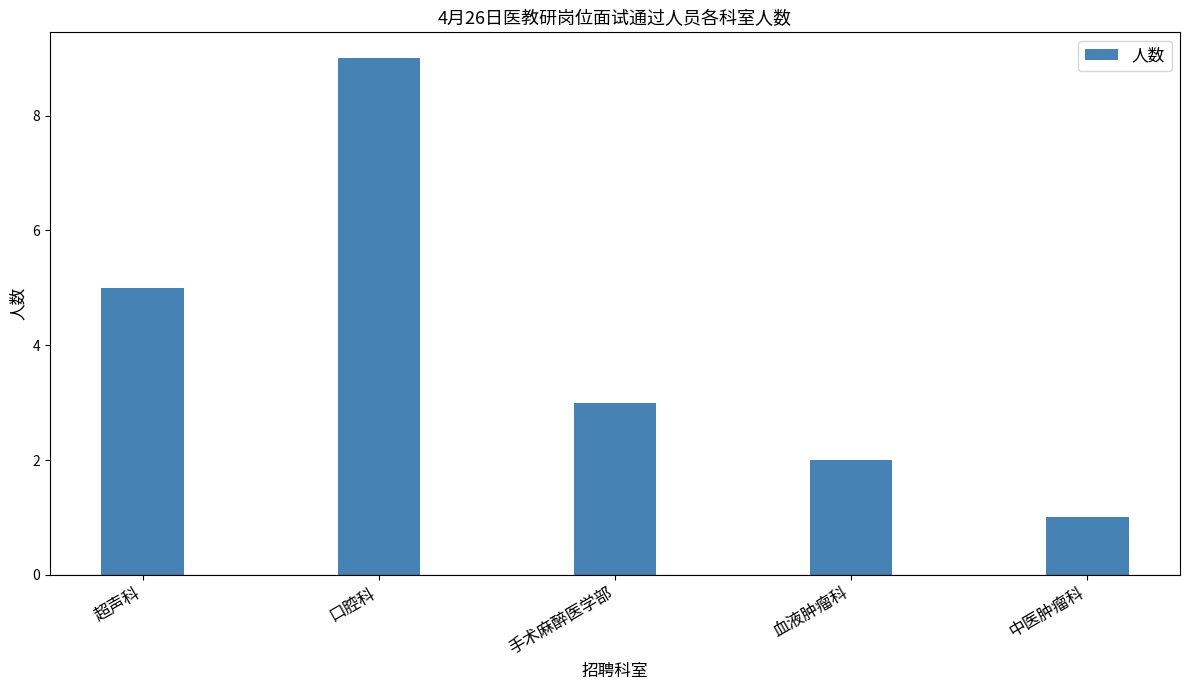

How many data points does each series have?

5